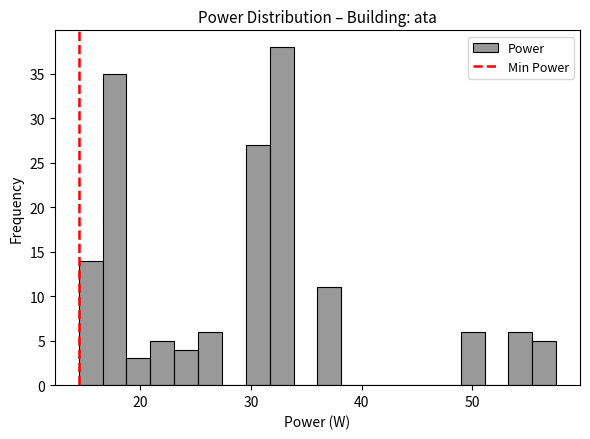

Read against the x-axis, roughly where is the centre of the tallest bar?

33